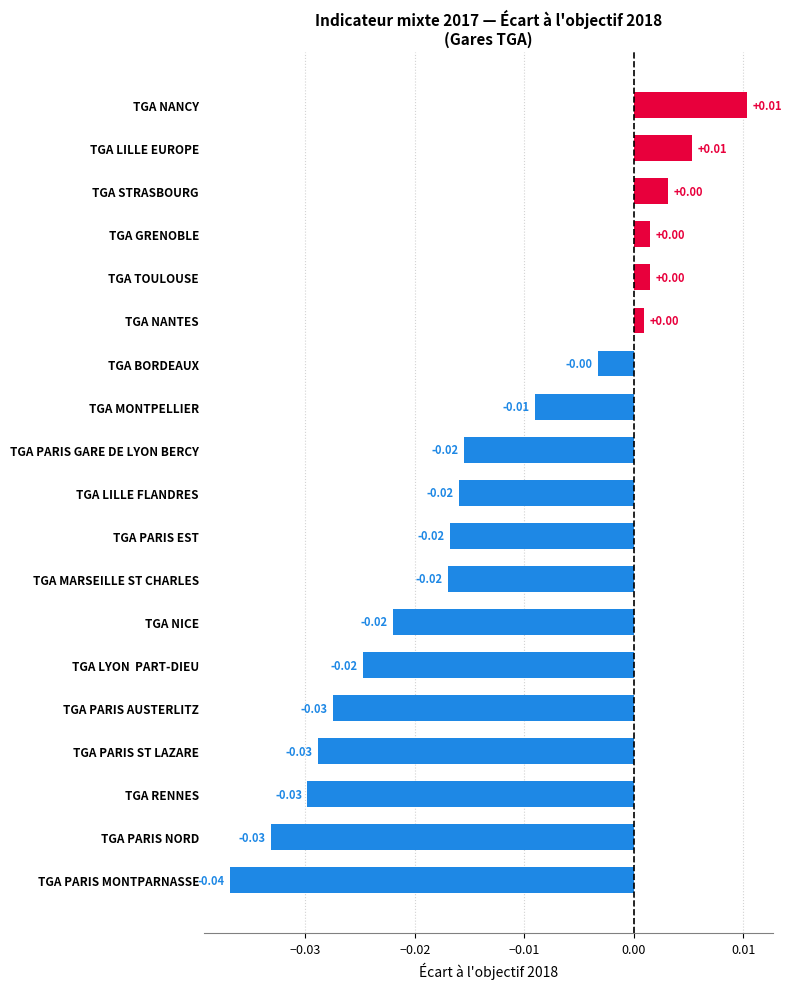

What is the sum of all values?

-0.3